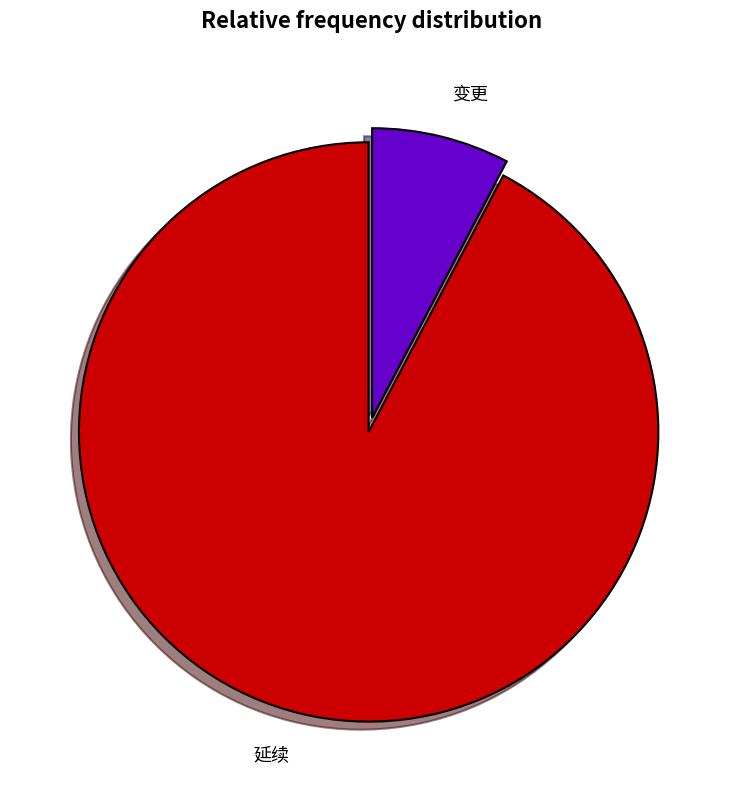

Does any single category account for the majority?

Yes